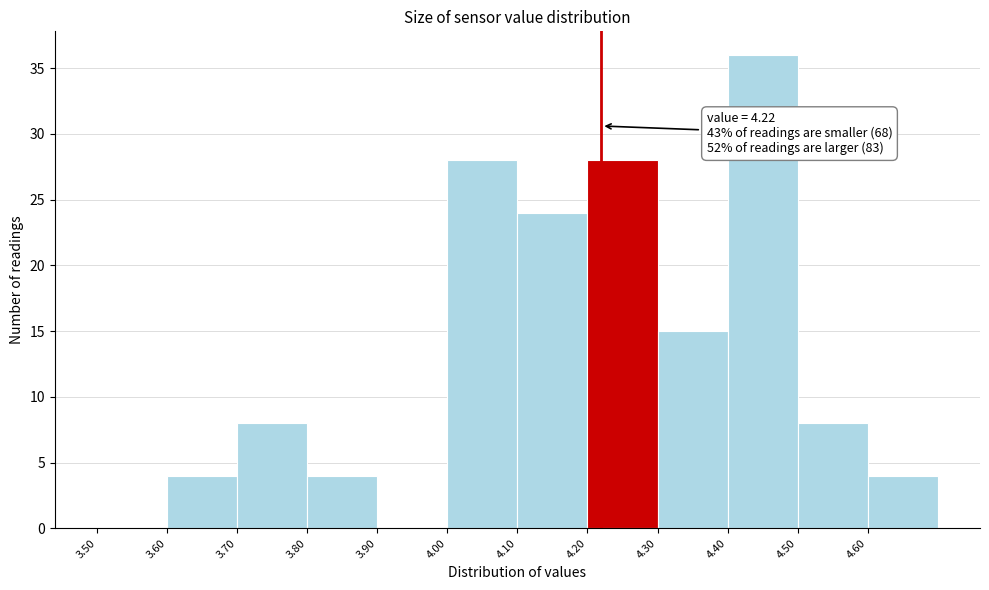

Which range on the x-axis has the tallest bar?

4.4 to 4.5